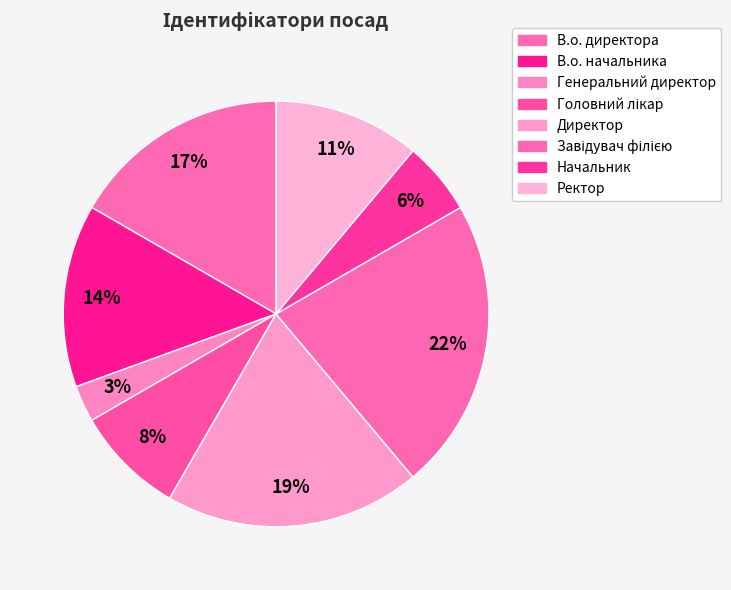

Which slice is the smallest?

Генеральний директор